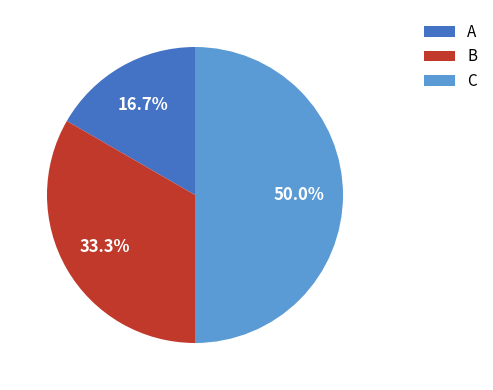

What percentage do C and A together represent?

66.7%